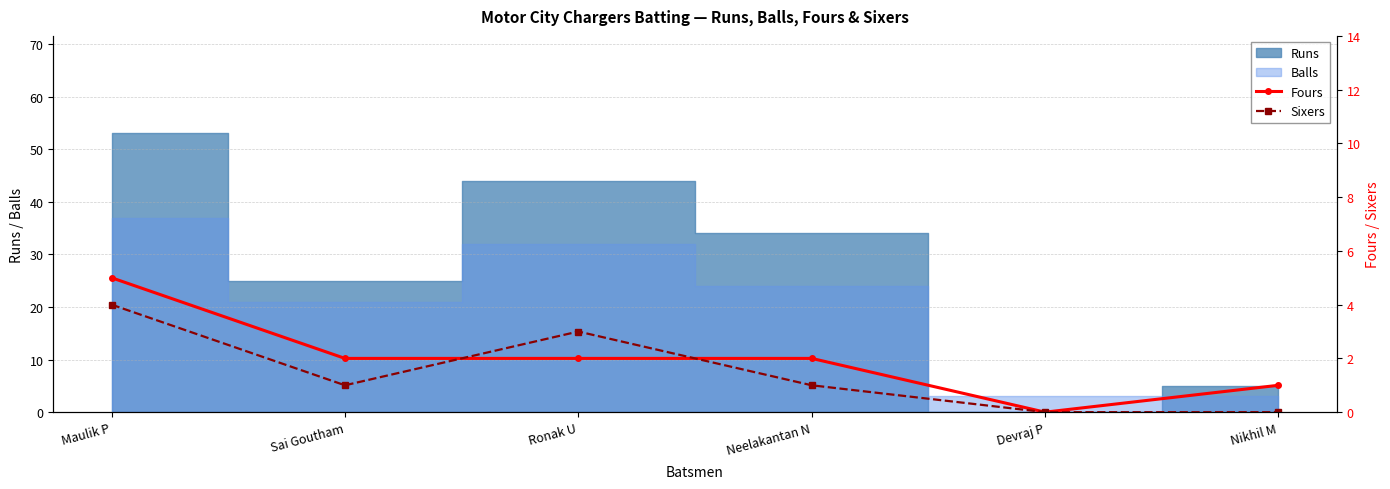

Between Sai Goutham and Maulik P, which is larger?

Maulik P